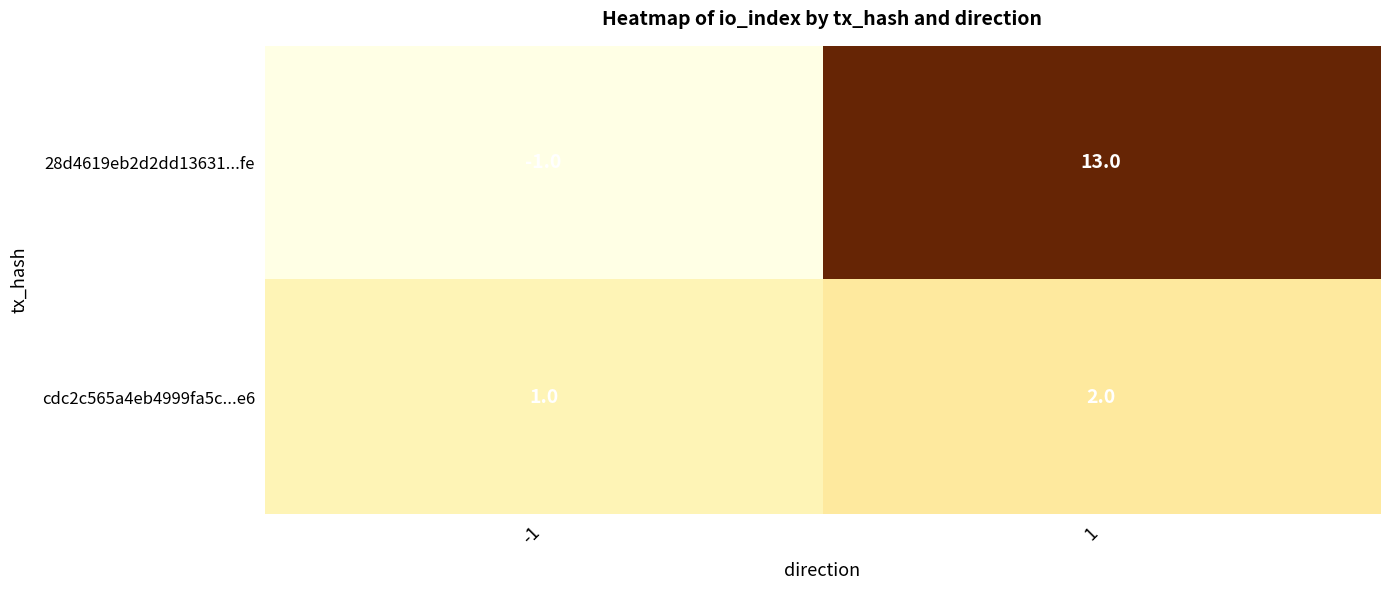

How many values in the cdc2c565a4eb4999fa5c...e6 series are below 2?

1